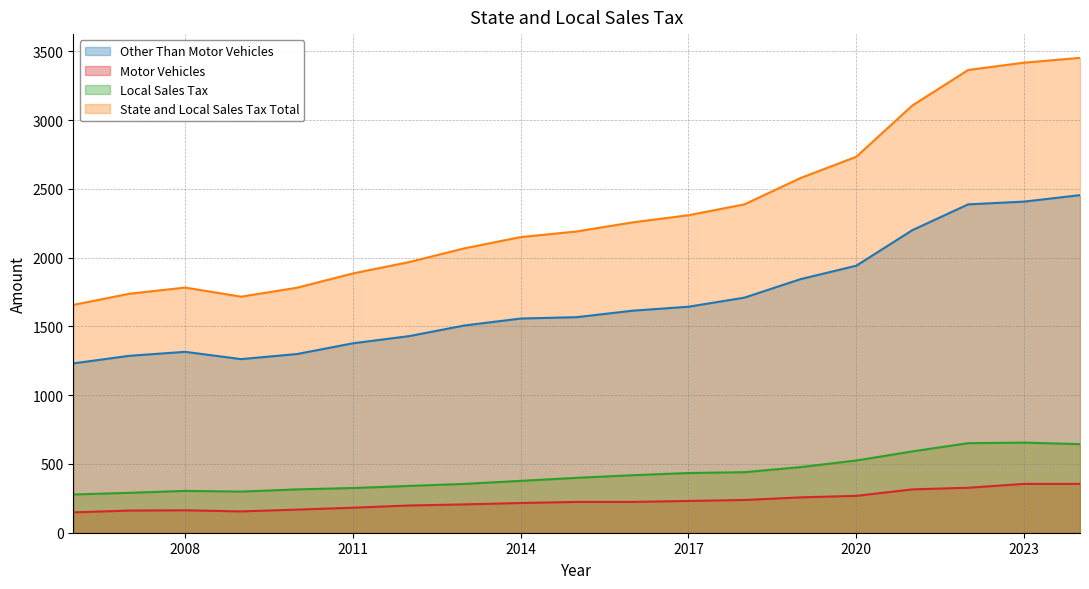

The State and Local Sales Tax Total series shows 1967 at 2012. True or false?

True